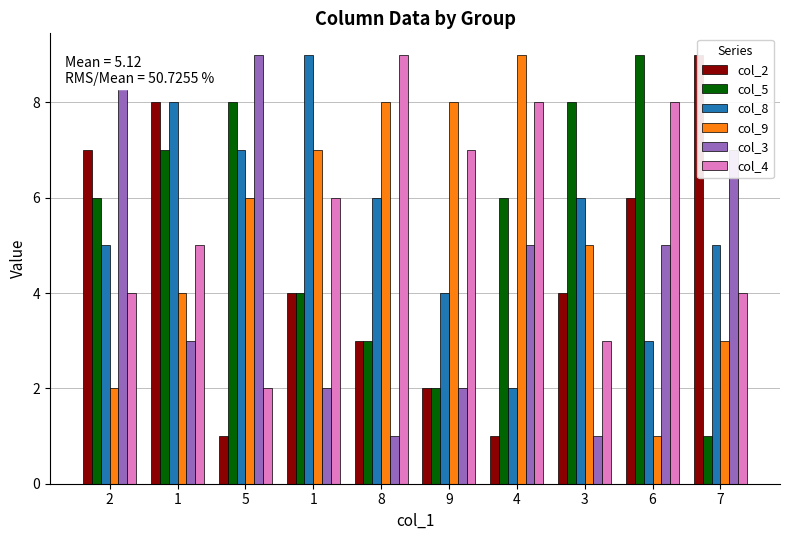

How many series are shown in this chart?

6